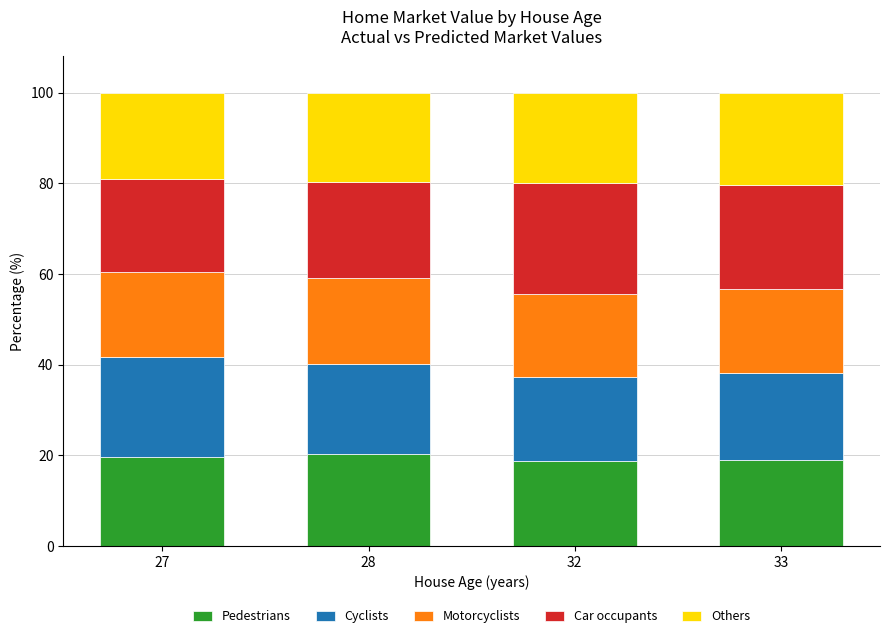

Is it true that Pedestrians equals 32.5 at 33?

False